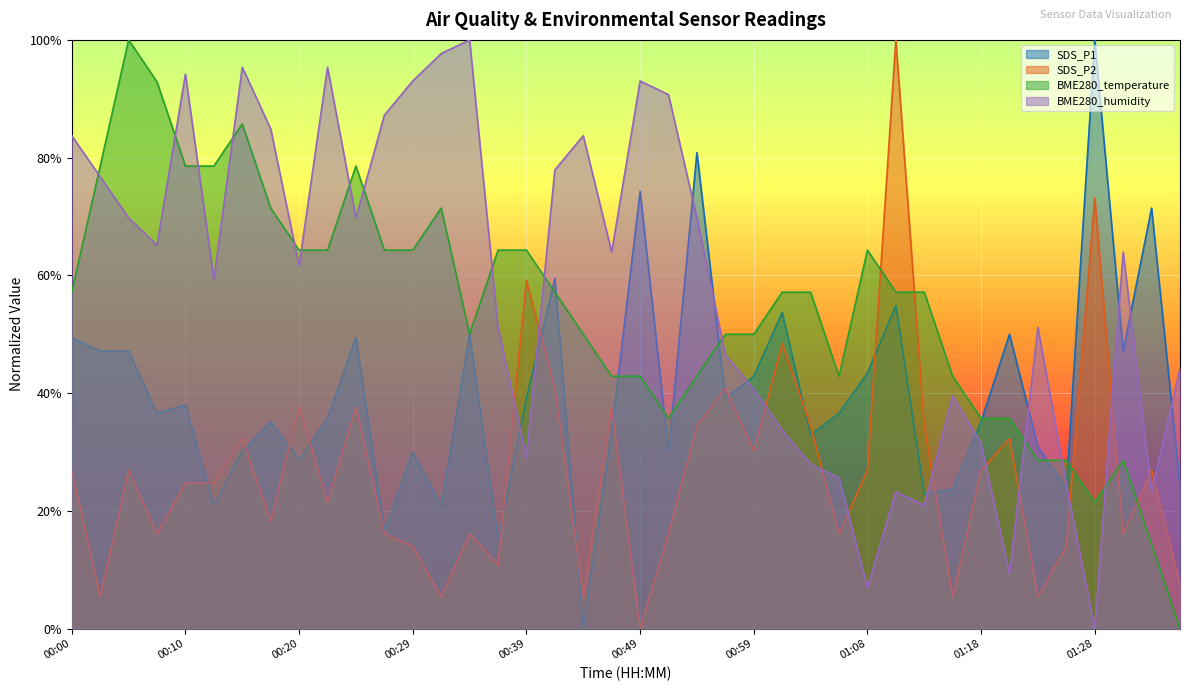

What is the total value across all series at 00:10?

2.4